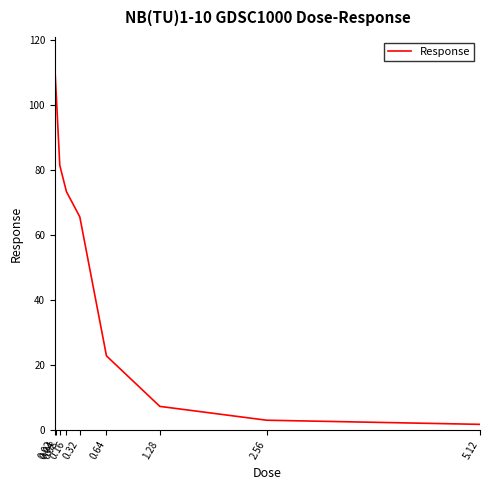

Rank the categories by value from lowest to highest.

5.12, 2.56, 1.28, 0.64, 0.32, 0.16, 0.08, 0.04, 0.02